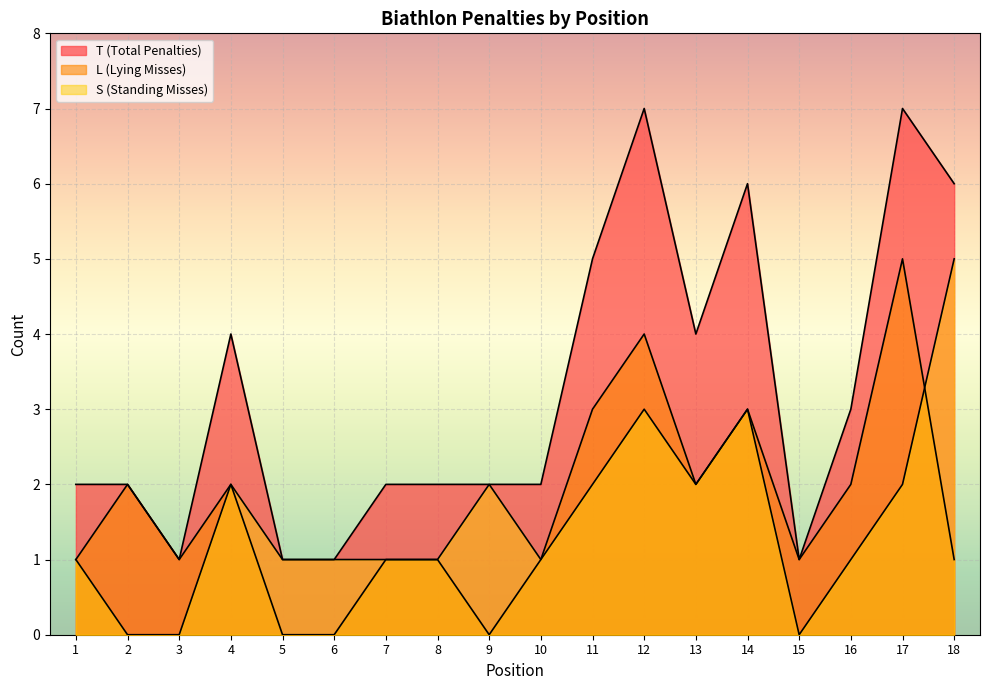

At which category does L (Lying Misses) reach its first local valley?

3